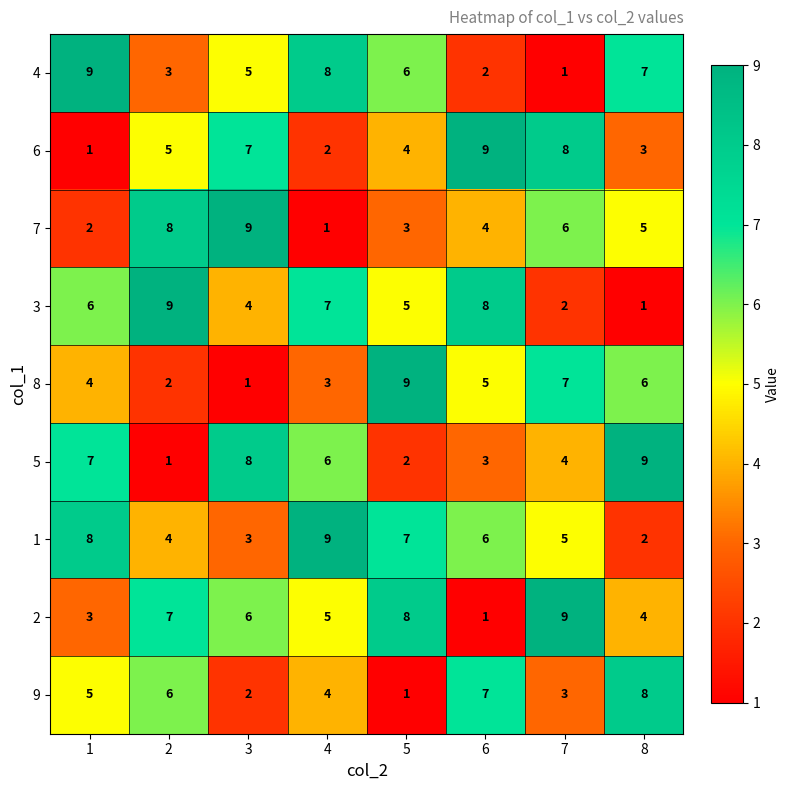

Count the number of categories in the chart.

8